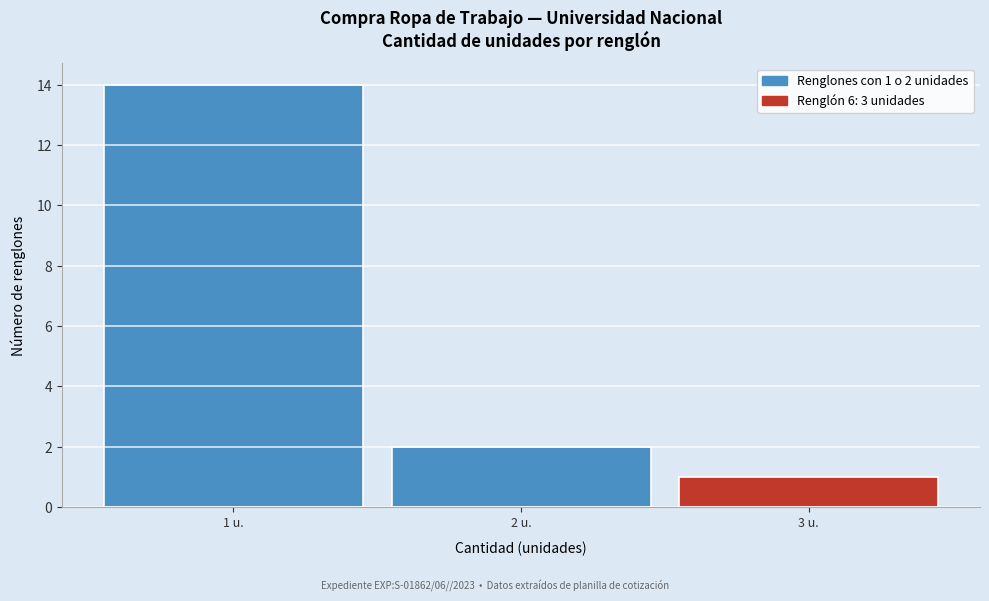

Which range on the x-axis has the tallest bar?

0.5 to 1.5